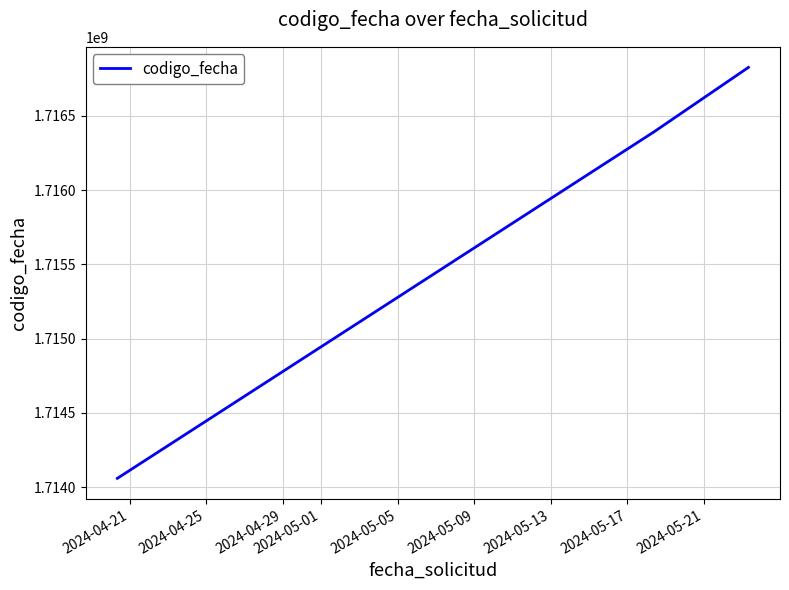

What is the maximum value shown in the chart?

1716826929